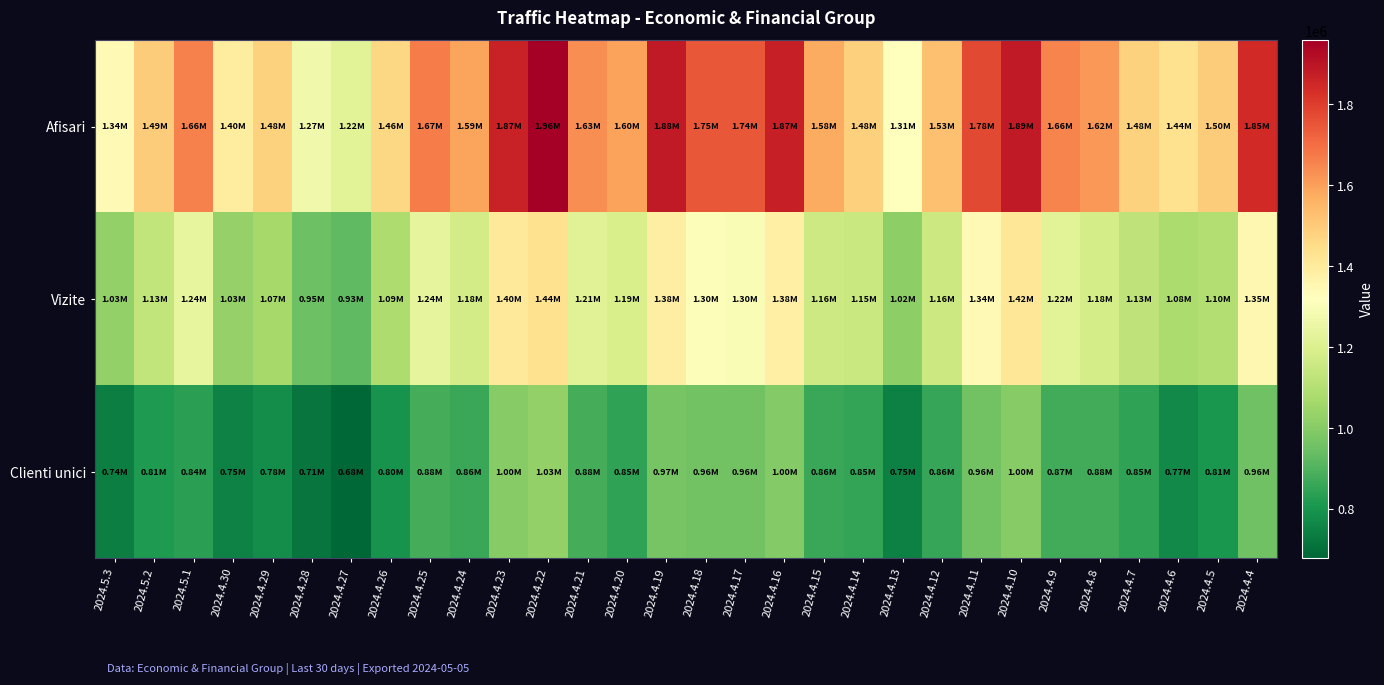

Which series has the largest total across all categories?

Afisari